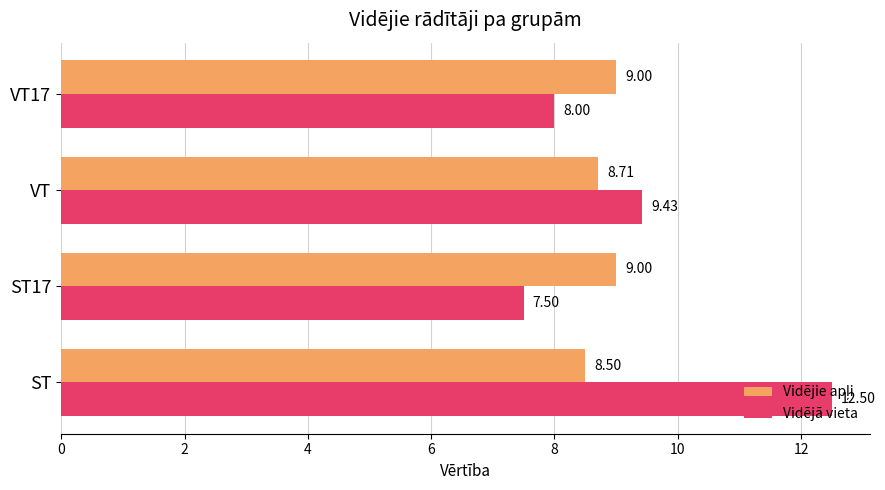

What is the difference between the highest and lowest values at ST?

4.0